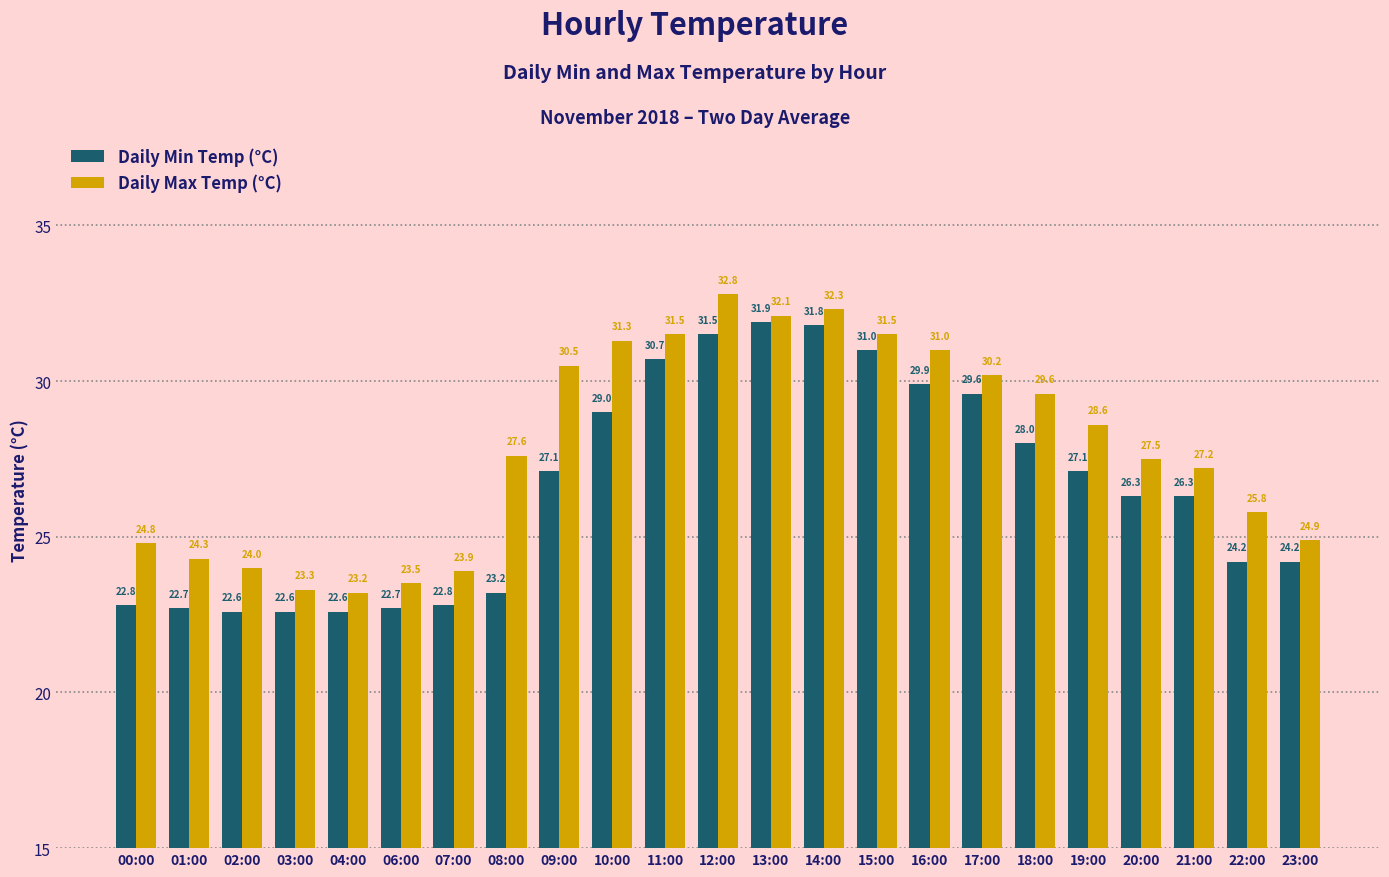

What is the lowest value of the Daily Max Temp (°C) series?

23.2